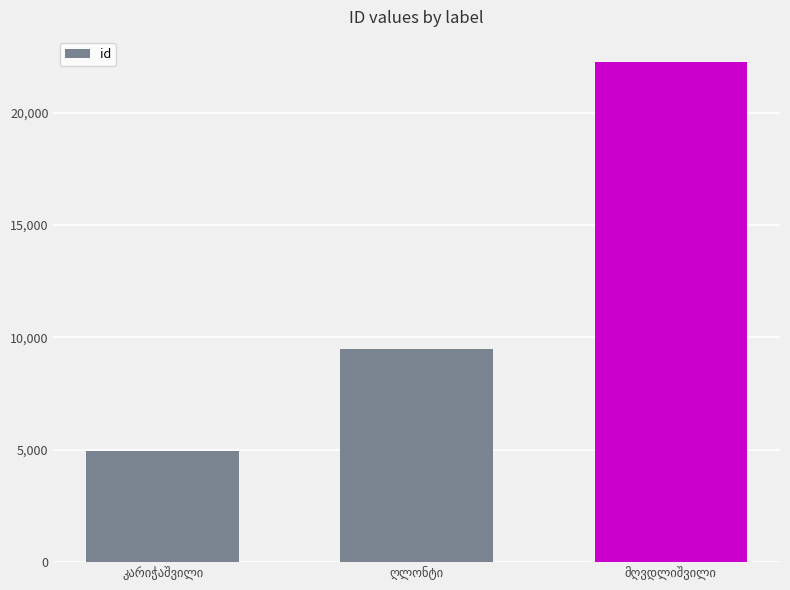

What is the average value?

12227